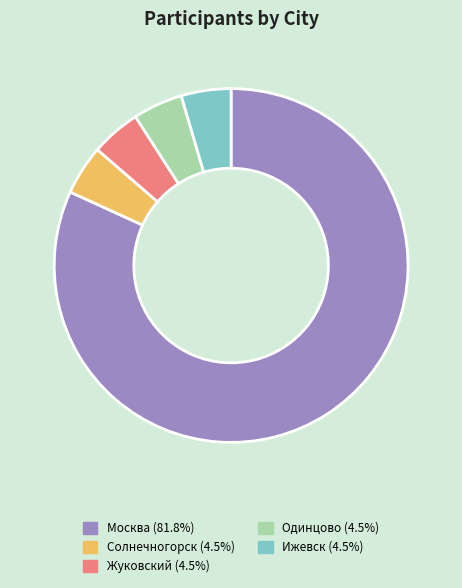

Do Одинцово and Жуковский together represent more than half of the pie?

No